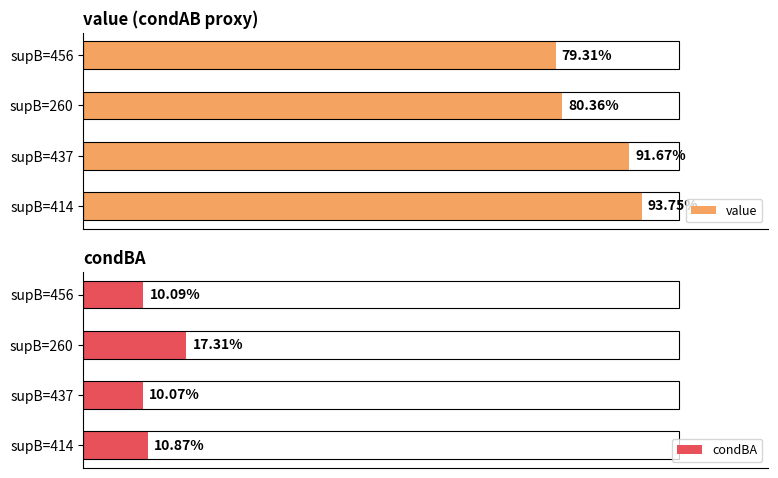

Is the value of condBA at supB=437 greater than the value of value at supB=260?

No